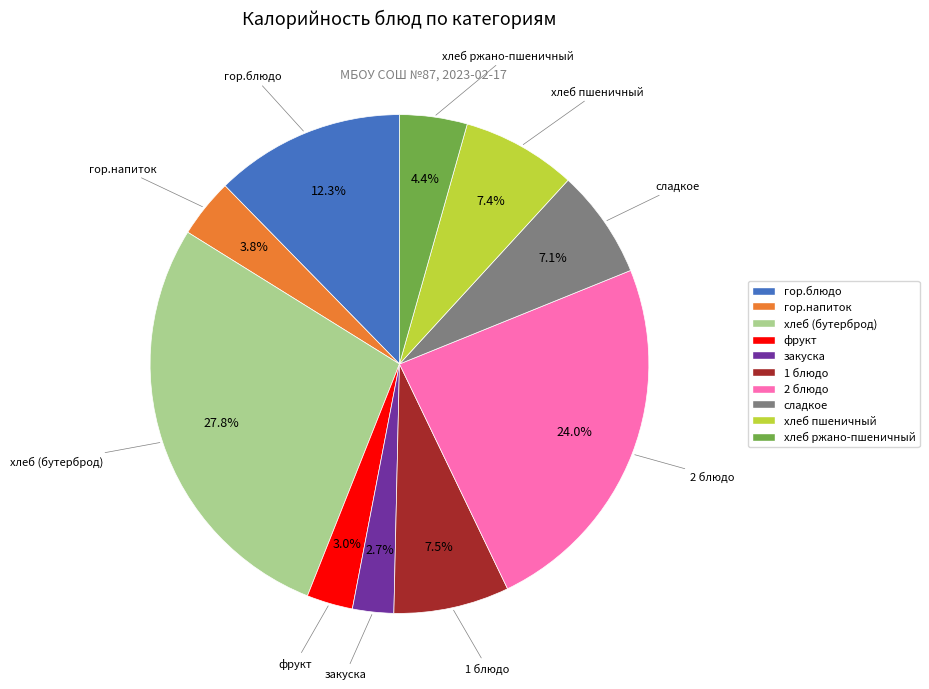

To the nearest percent, what portion does хлеб пшеничный represent?

7%